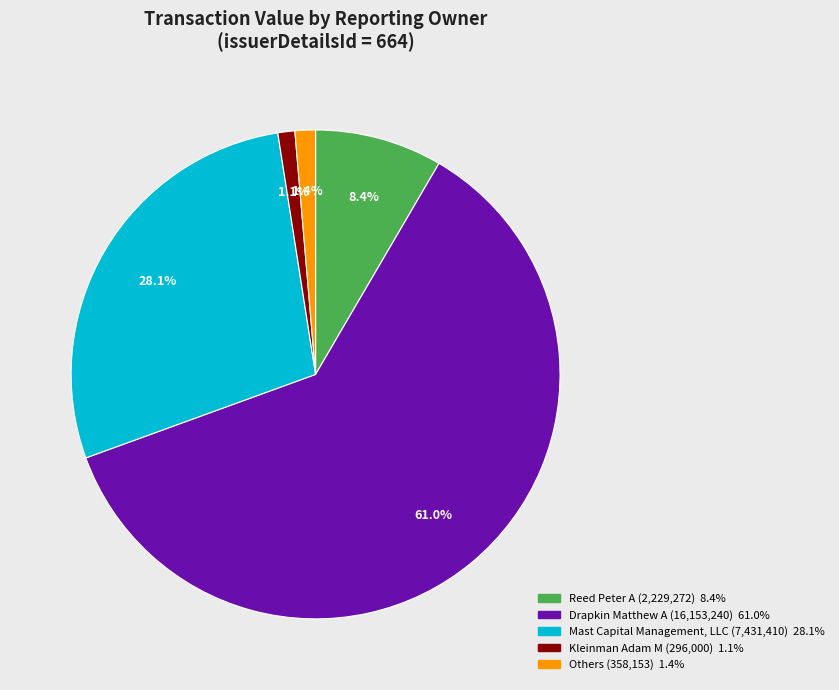

Is there a majority slice in this chart?

Yes